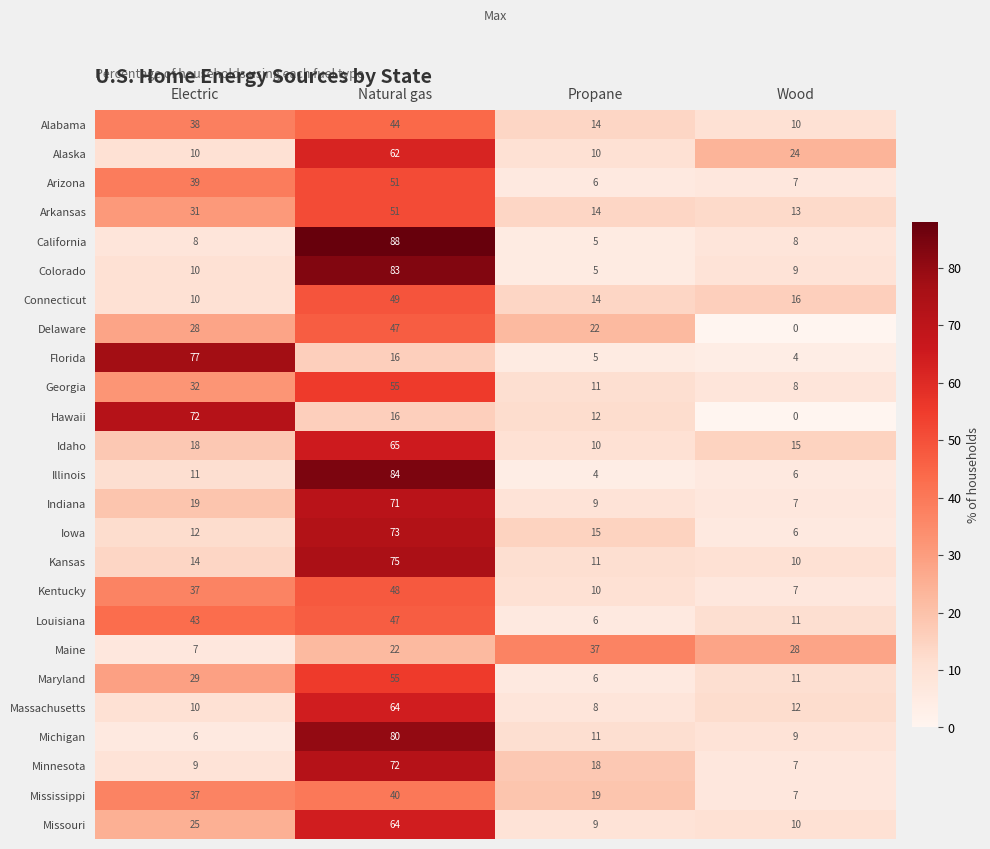

At which label does Minnesota first exceed 18?

Natural gas